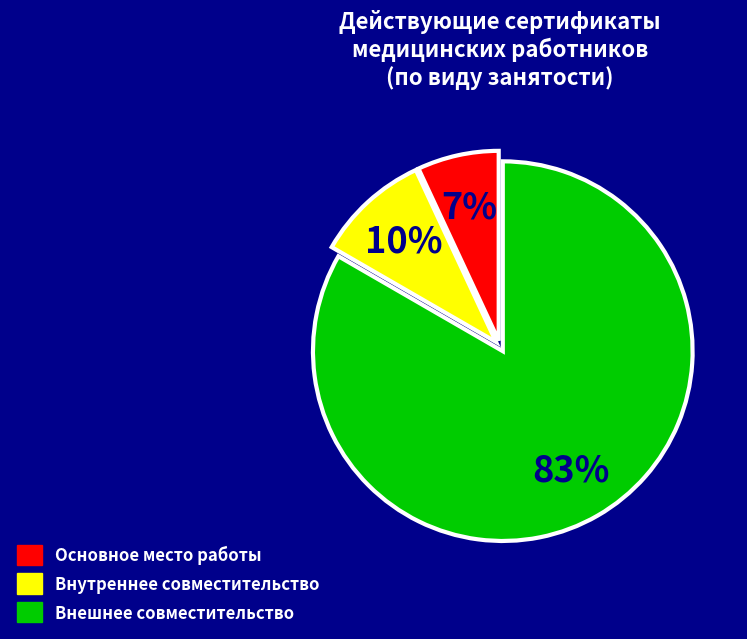

Which slice is the largest?

Внешнее совместительство